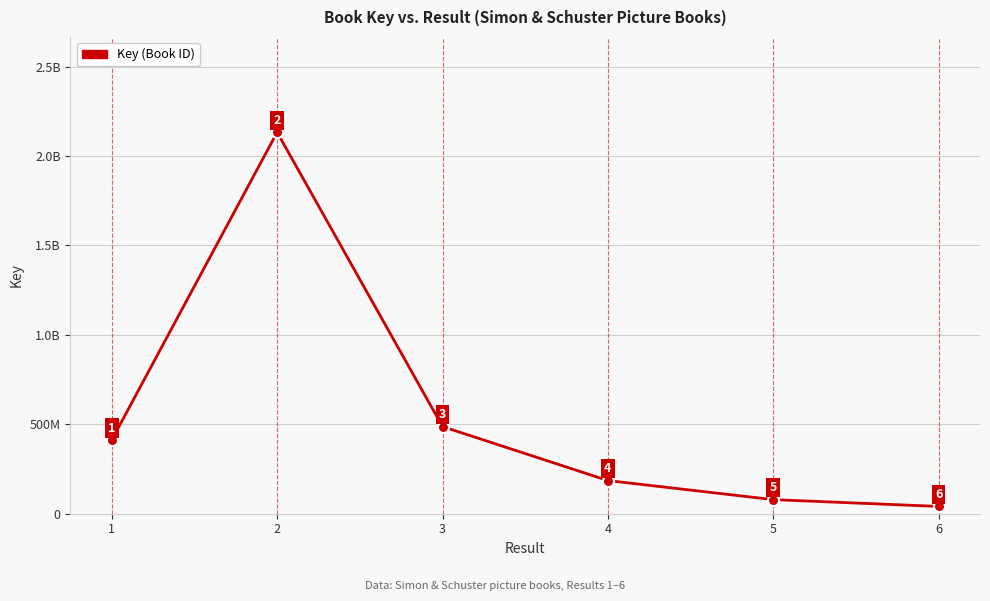

What is the difference between the values at 1 and 5?

333489460